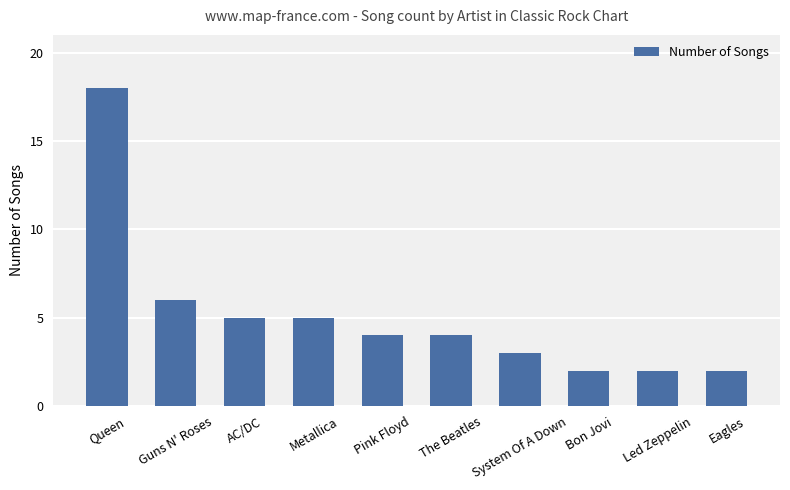

What is the difference between the values at The Beatles and System Of A Down?

1